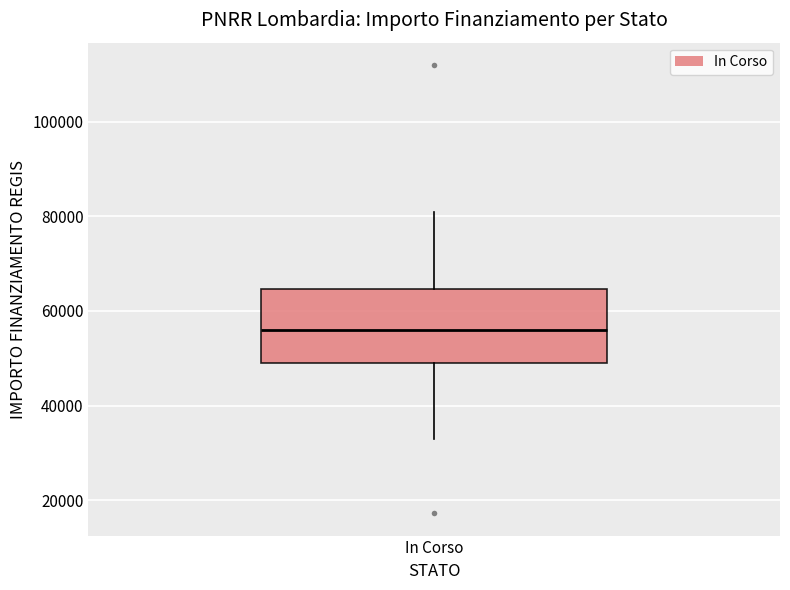

Transcribe this box plot: give where the median line is, the range the box spans, and where the two whiskers end, as read against the y-axis. The values are not printed on the chart, so give them approximately, as read against the axis.

median 56000, box 50000 to 64000, whiskers 32000 to 80000